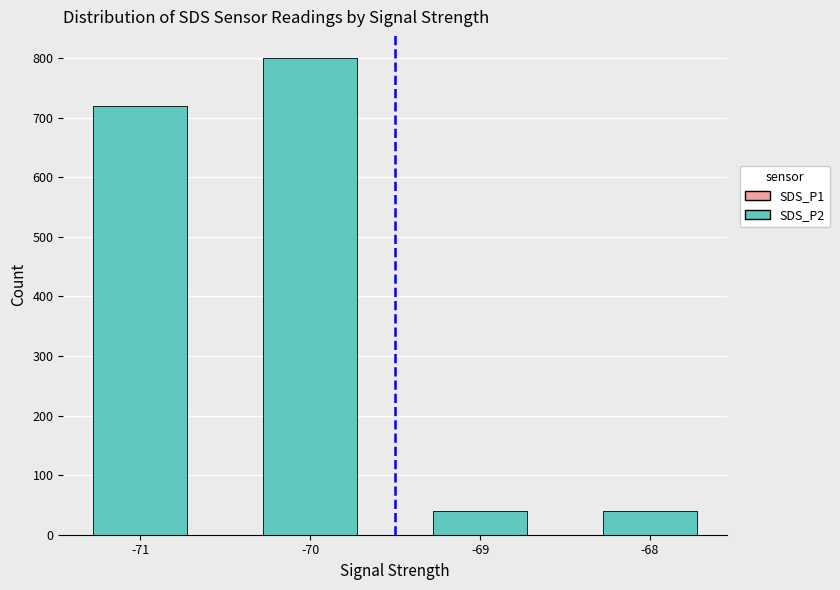

The value of SDS_P1 at -70 is 800. True or false?

True